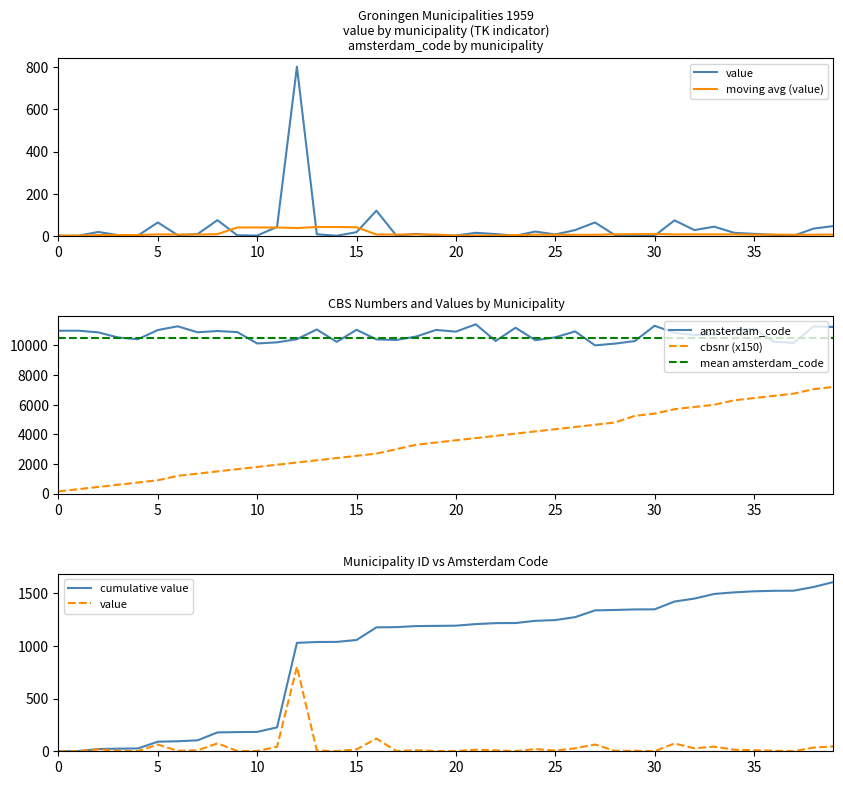

What is the average value of the value series?

40.1